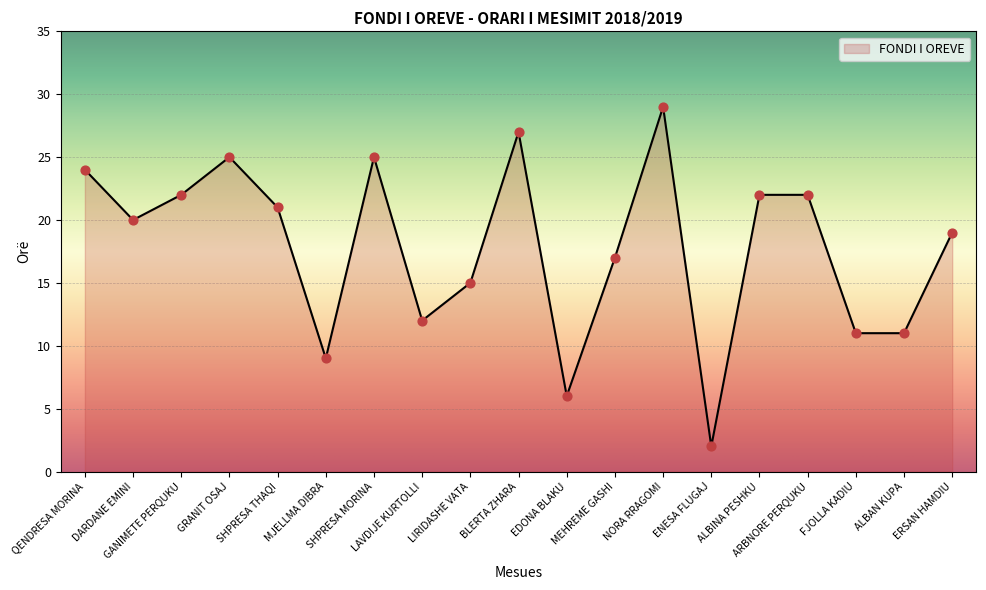

Which has a higher value, LIRIDASHE VATA or GRANIT OSAJ?

GRANIT OSAJ